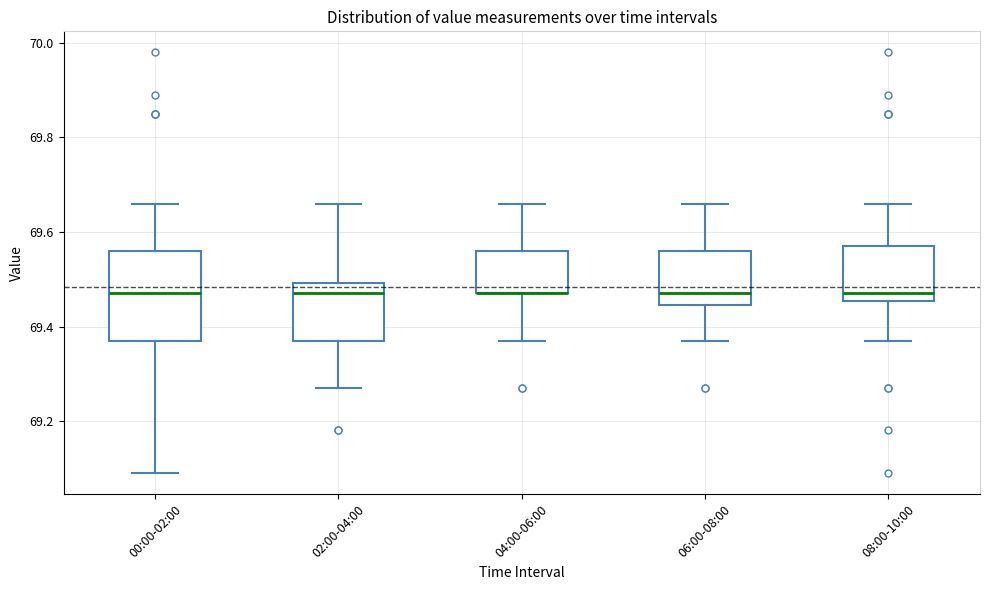

Reading left to right, read every box against the y-axis: the position of its median line, the range the box covers, and the ends of its whiskers. The values are not printed on the chart, so give them approximately, as read against the axis.

00:00-02:00: median 69.48, box 69.38 to 69.56, whiskers 69.10 to 69.66
02:00-04:00: median 69.48, box 69.38 to 69.50, whiskers 69.28 to 69.66
04:00-06:00: median 69.48 (drawn on the box's lower edge), box 69.48 to 69.56, whiskers 69.38 to 69.66
06:00-08:00: median 69.48, box 69.44 to 69.56, whiskers 69.38 to 69.66
08:00-10:00: median 69.48, box 69.46 to 69.58, whiskers 69.38 to 69.66